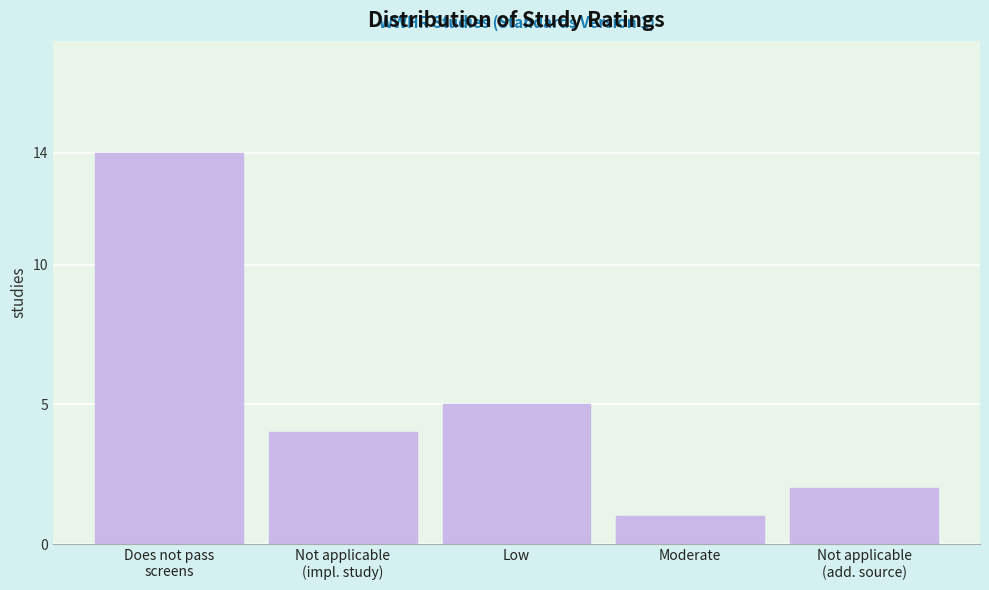

Reading left to right, what are all the values shown in this chart?

14	4	5	1	2